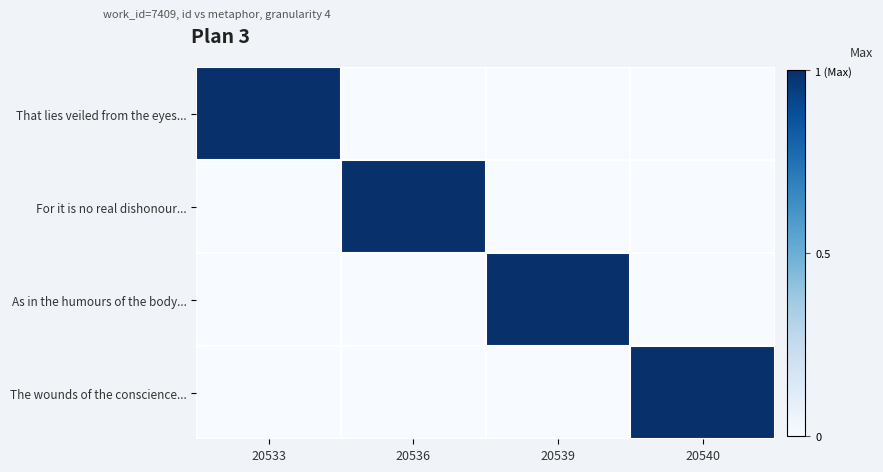

List the series in order of their peak value, highest first.

That lies veiled from the eyes..., For it is no real dishonour..., As in the humours of the body..., The wounds of the conscience...